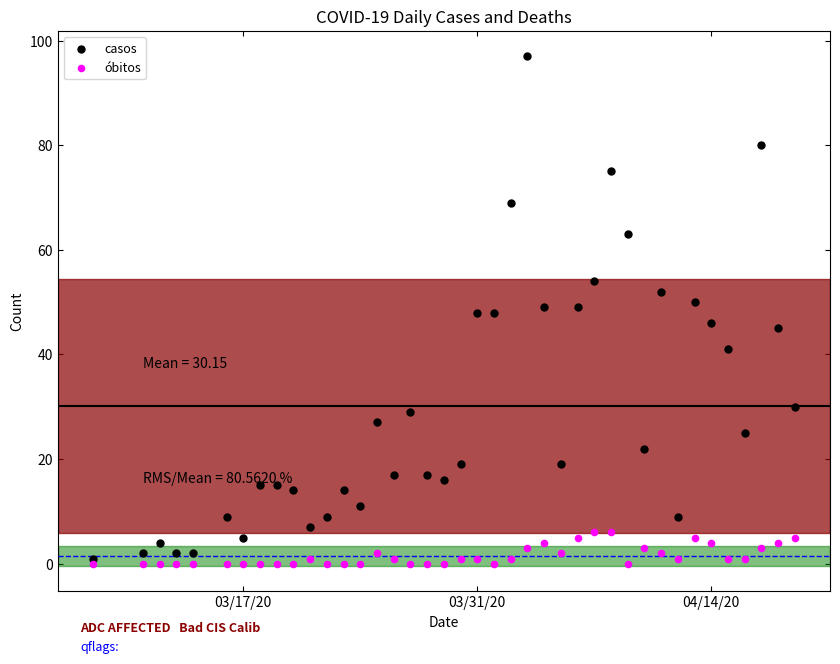

What are all the series names shown in the legend?

casos, óbitos